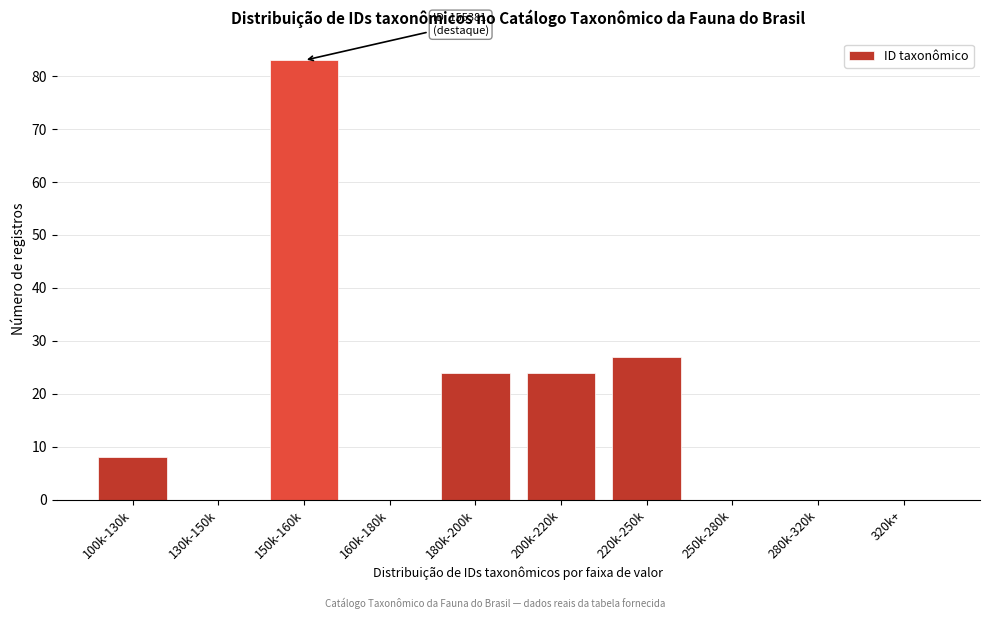

Reading left to right, list all the values displayed in this chart.

100k-130k=8	130k-150k=0	150k-160k=83	160k-180k=0	180k-200k=24	200k-220k=24	220k-250k=27	250k-280k=0	280k-320k=0	320k+=0